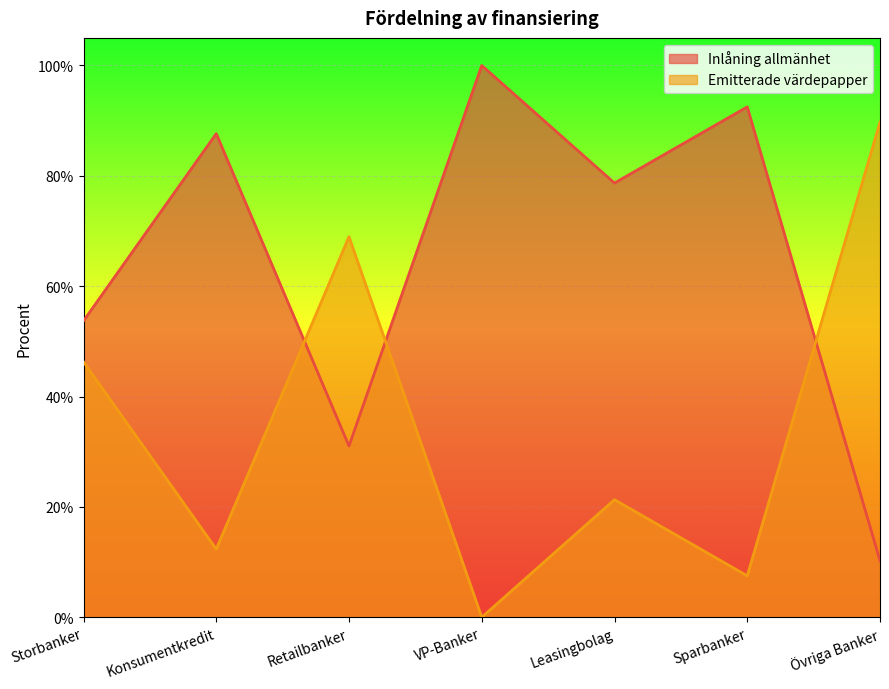

How many lines are shown in the chart?

2